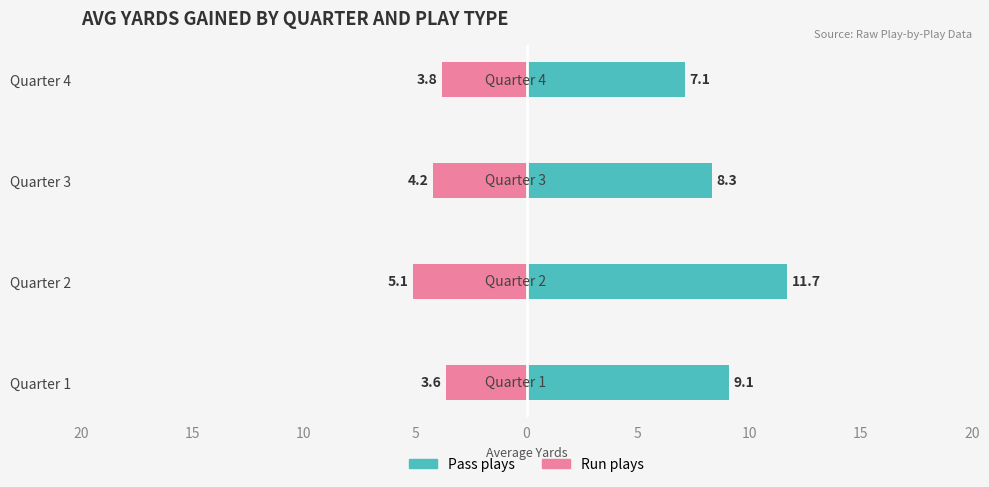

Which series has the widest spread of values?

Pass plays